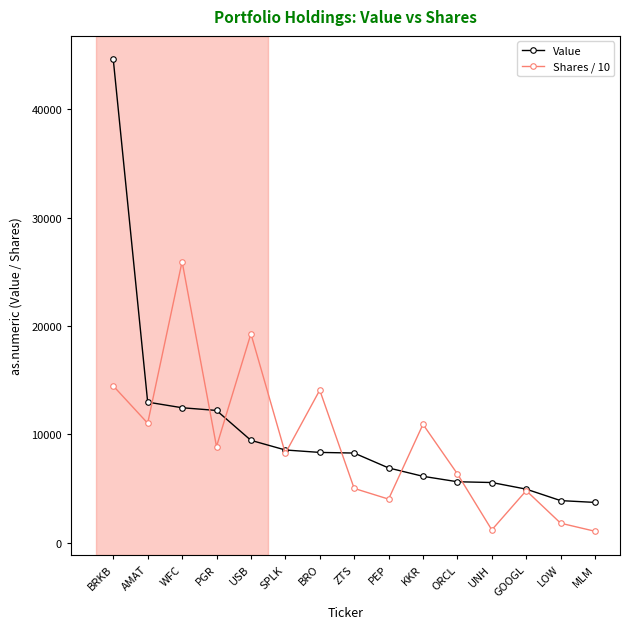

Is it true that Shares / 10 equals 12740.1 at SPLK?

False